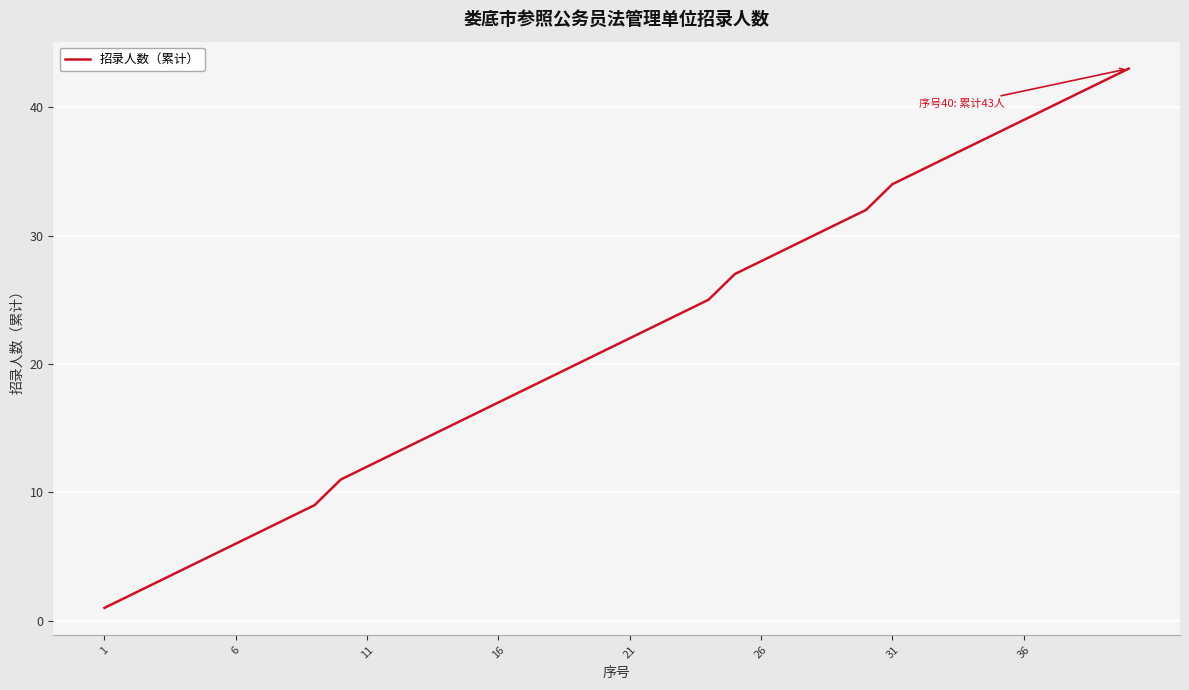

What is the difference between the second highest and second lowest values?

40